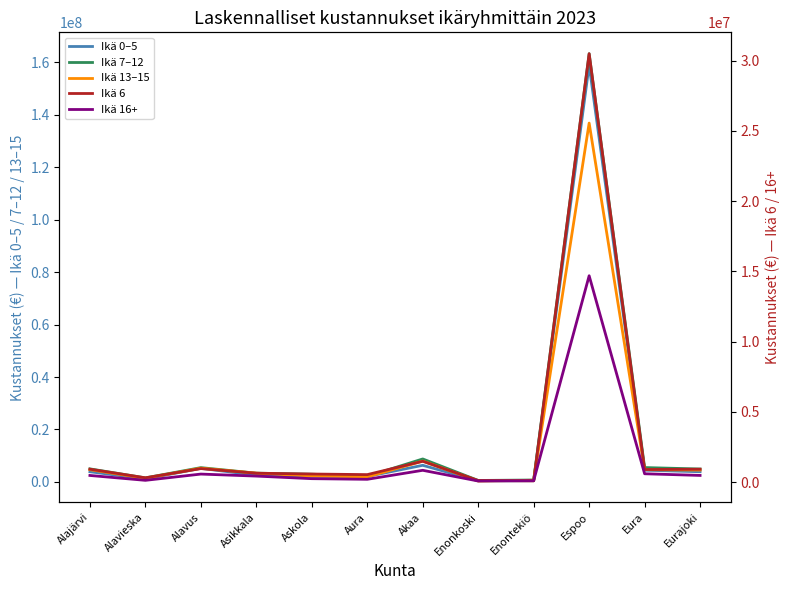

The Ikä 13–15 series shows 6139012.2 at Eurajoki. True or false?

False